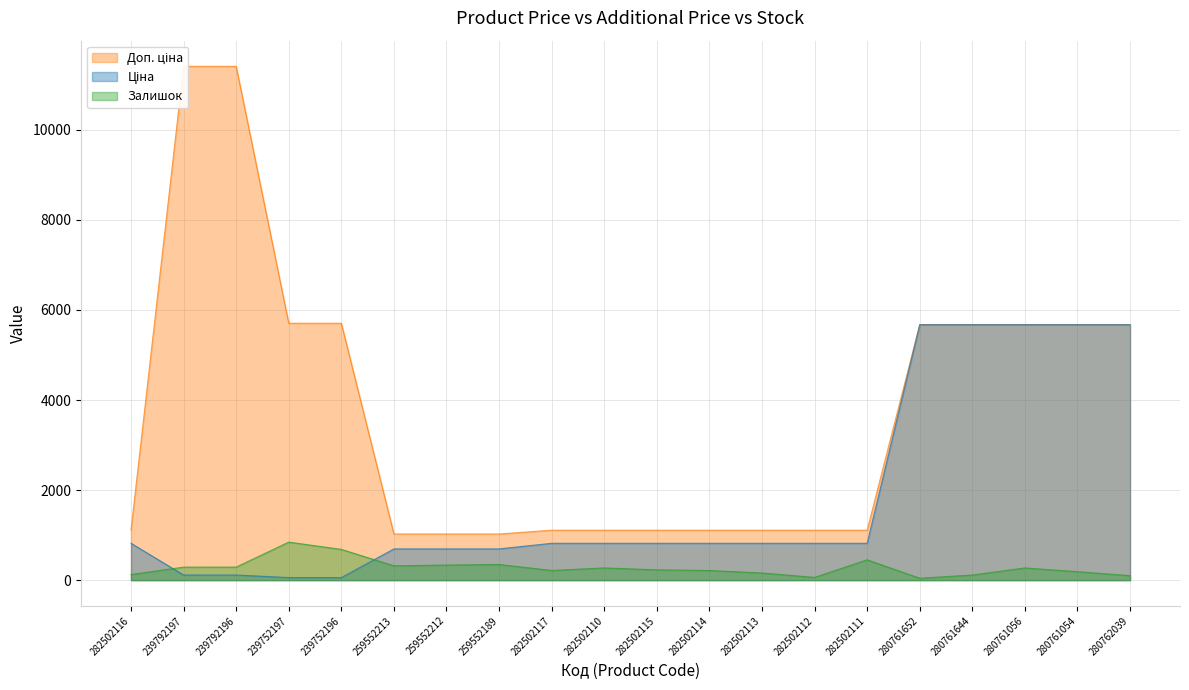

Is it true that Доп. ціна equals 1109.2 at 282502110?

True